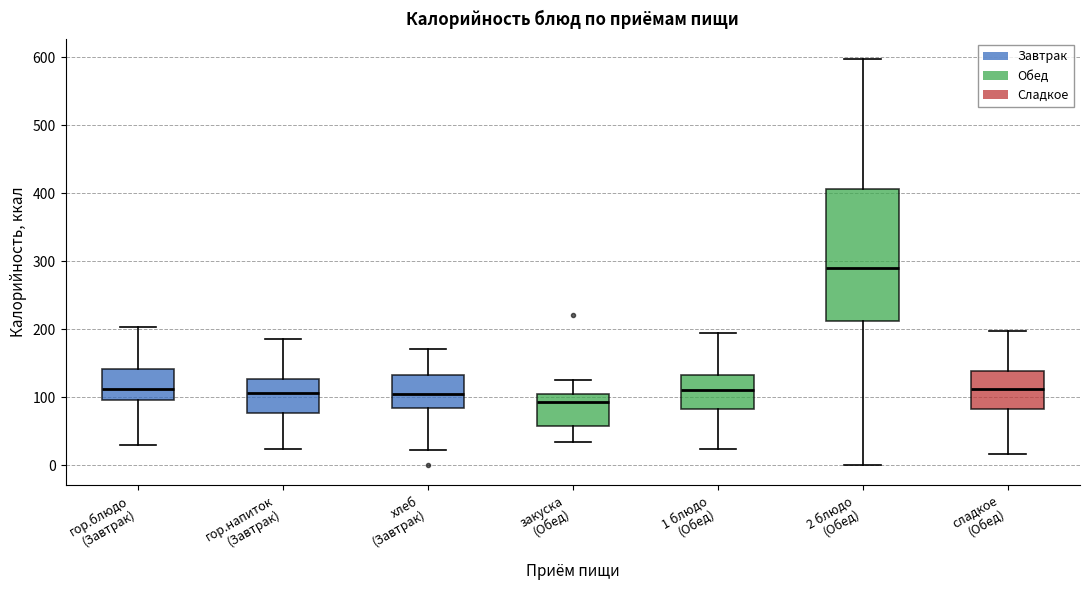

Which box's median line is the lowest?

закуска (Обед)